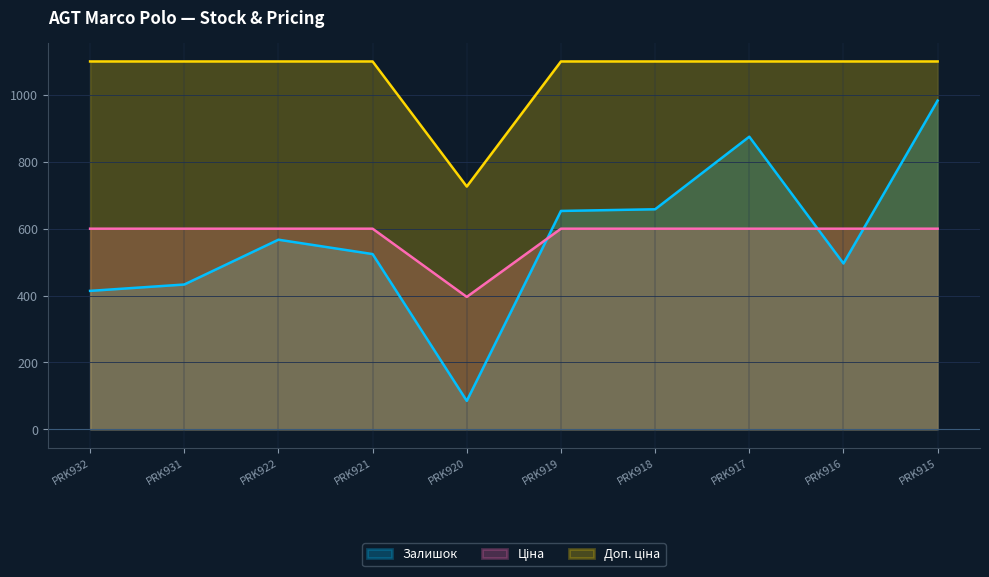

Reading right to left, extract all data points from this chart.

Залишок: 983.0	496.0	875.0	658.0	653.0	85.0	524.0	567.0	433.0	414.0
Ціна: 599.9	599.9	599.9	599.9	599.9	395.9	599.9	599.9	599.9	599.9
Доп. ціна: 1100.0	1100.0	1100.0	1100.0	1100.0	726.0	1100.0	1100.0	1100.0	1100.0